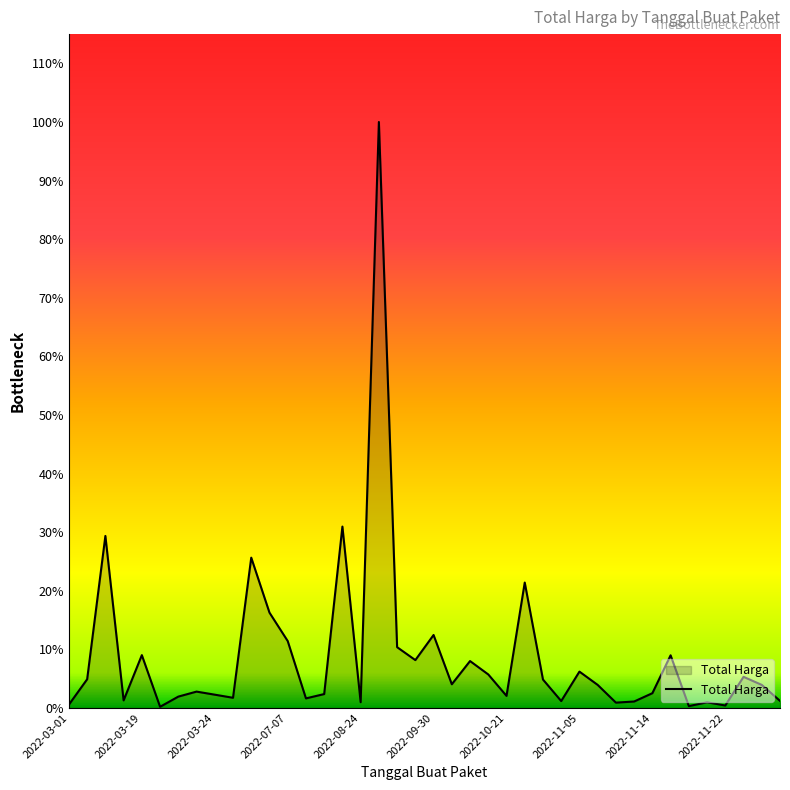

Does the chart have visible grid lines?

No